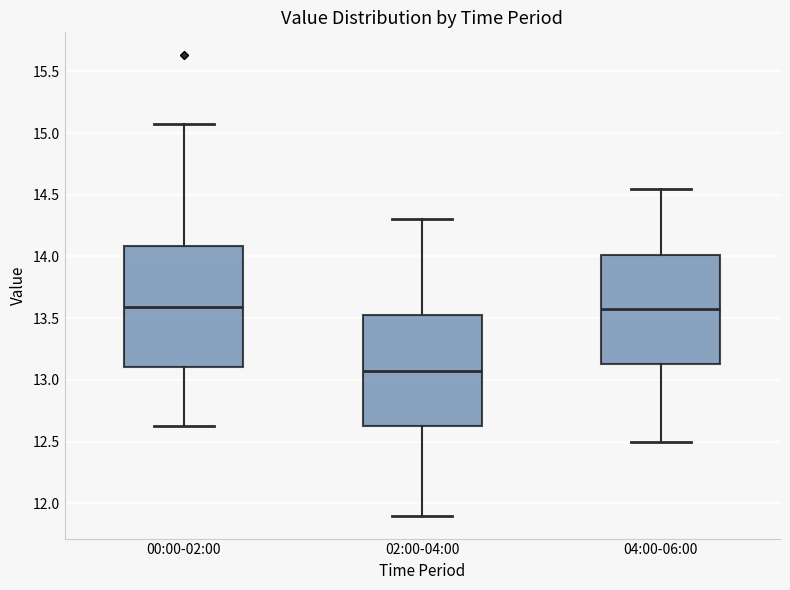

Where is the upper edge of the box for 04:00-06:00 on the y-axis? The values are not printed on the chart, so give them approximately, as read against the axis.

14.00